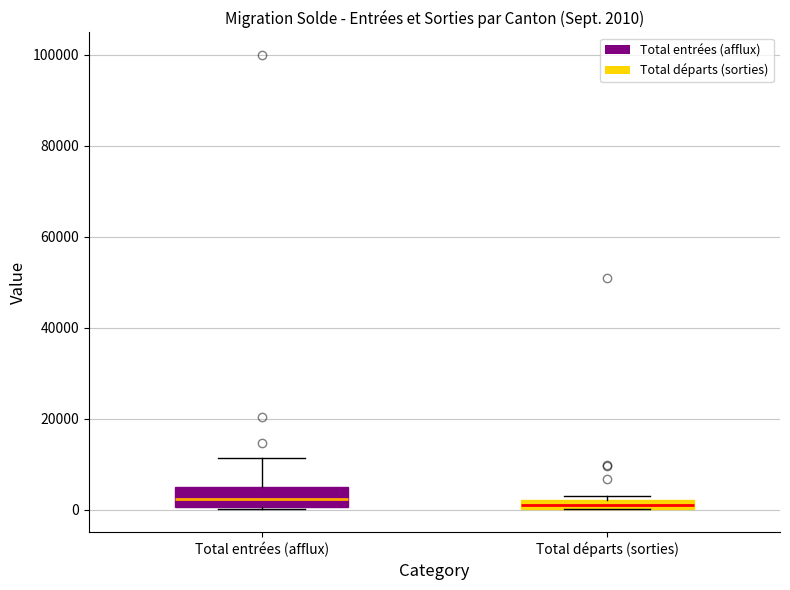

Comparing the boxes themselves (not the whiskers), which one is the tallest?

Total entrées (afflux)